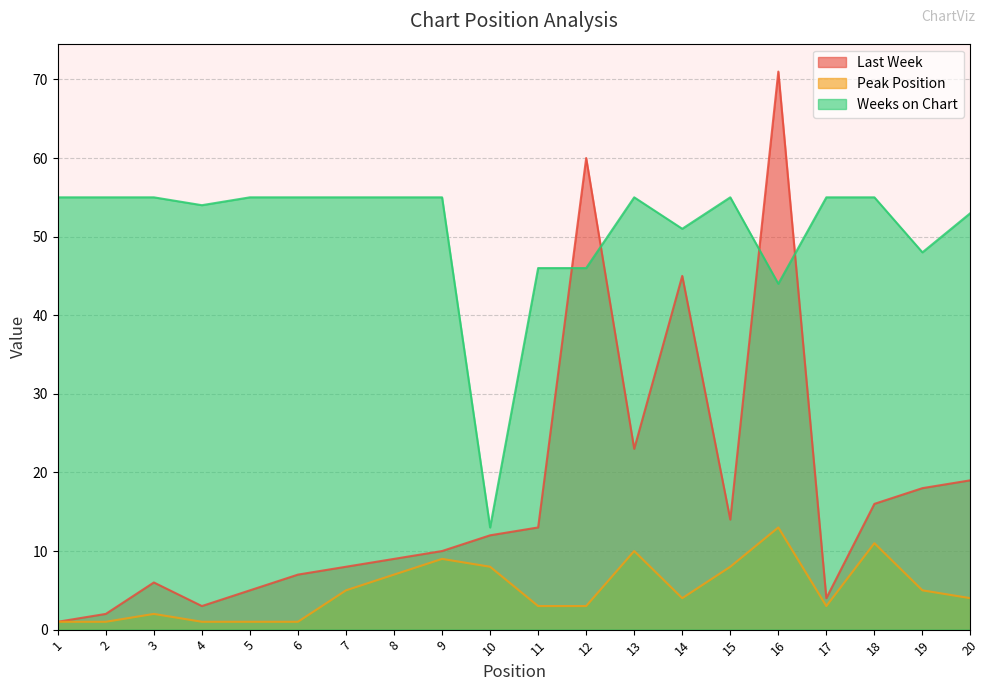

Which category has the lowest value in the Last Week series?

1